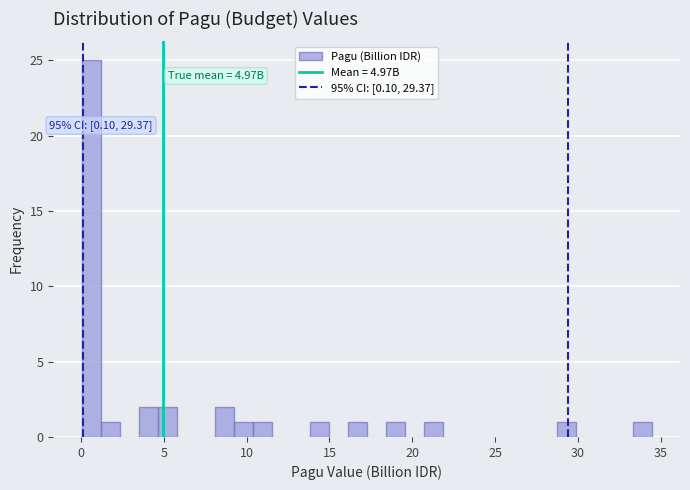

Around what value on the x-axis is the tallest bar? Give the approximate position of its centre, as read against the axis.

0.5